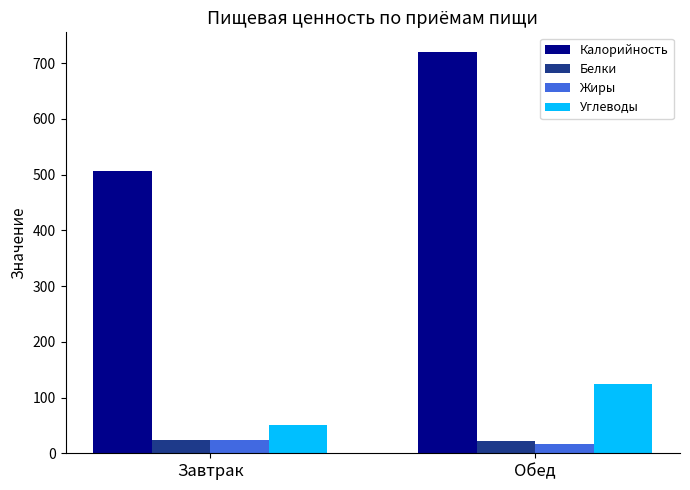

Is it true that Углеводы equals 51.0 at Завтрак?

True